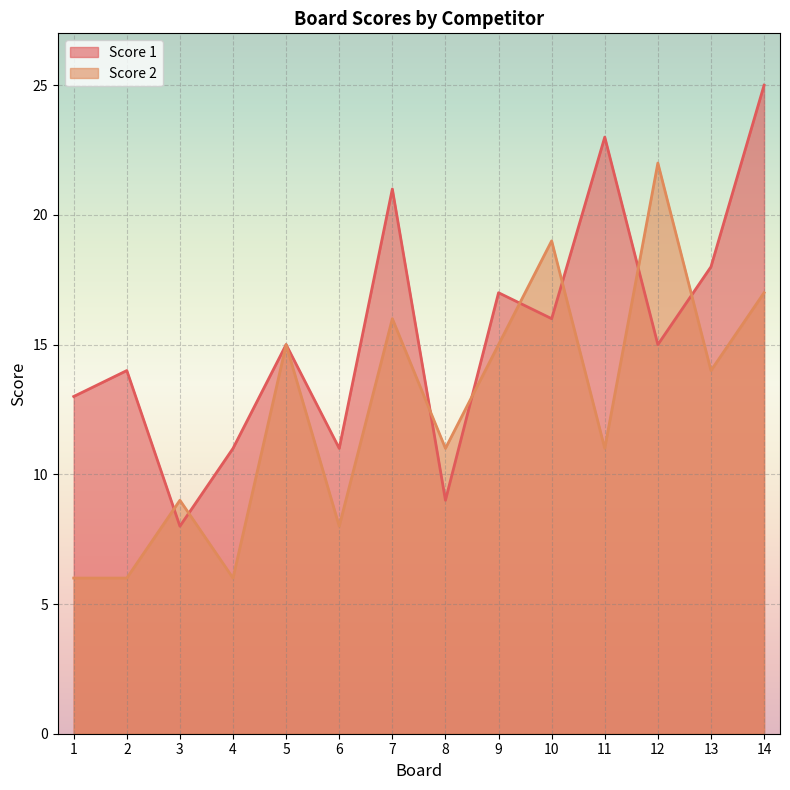

Where is the first local minimum for Score 2?

4